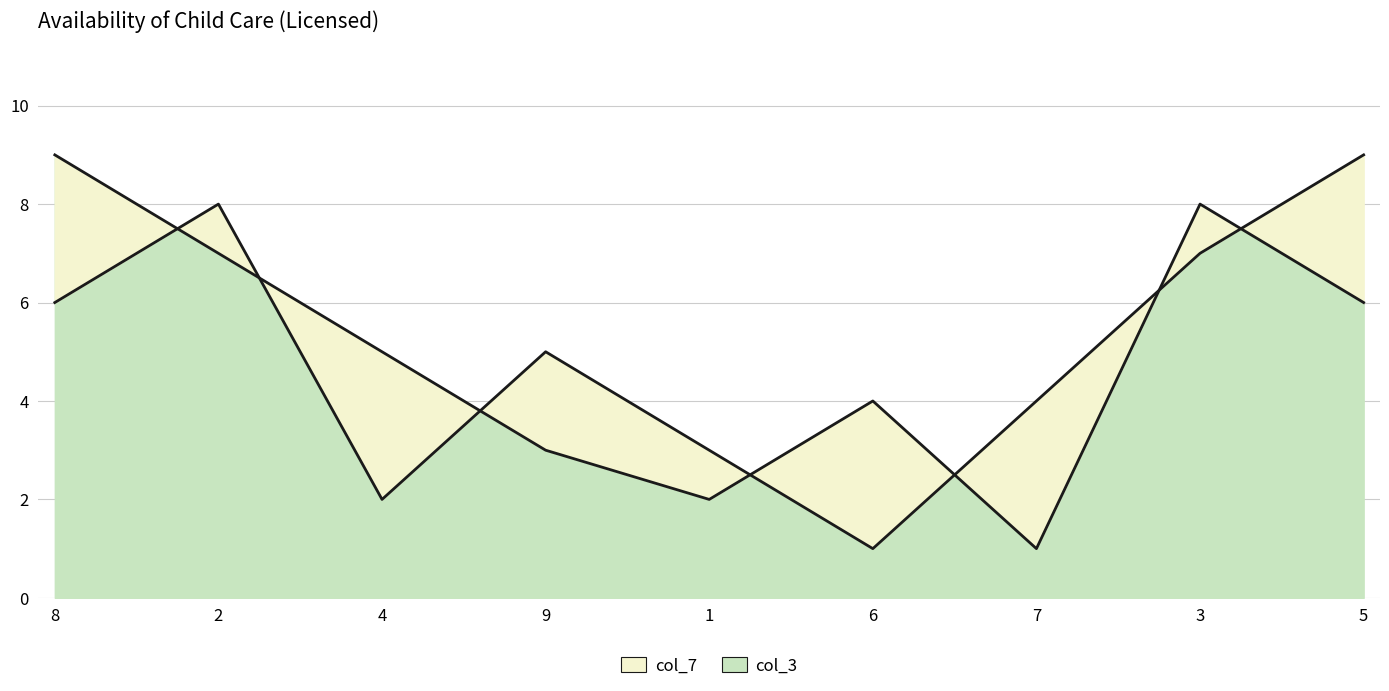

At which category does col_7 reach its first local valley?

4